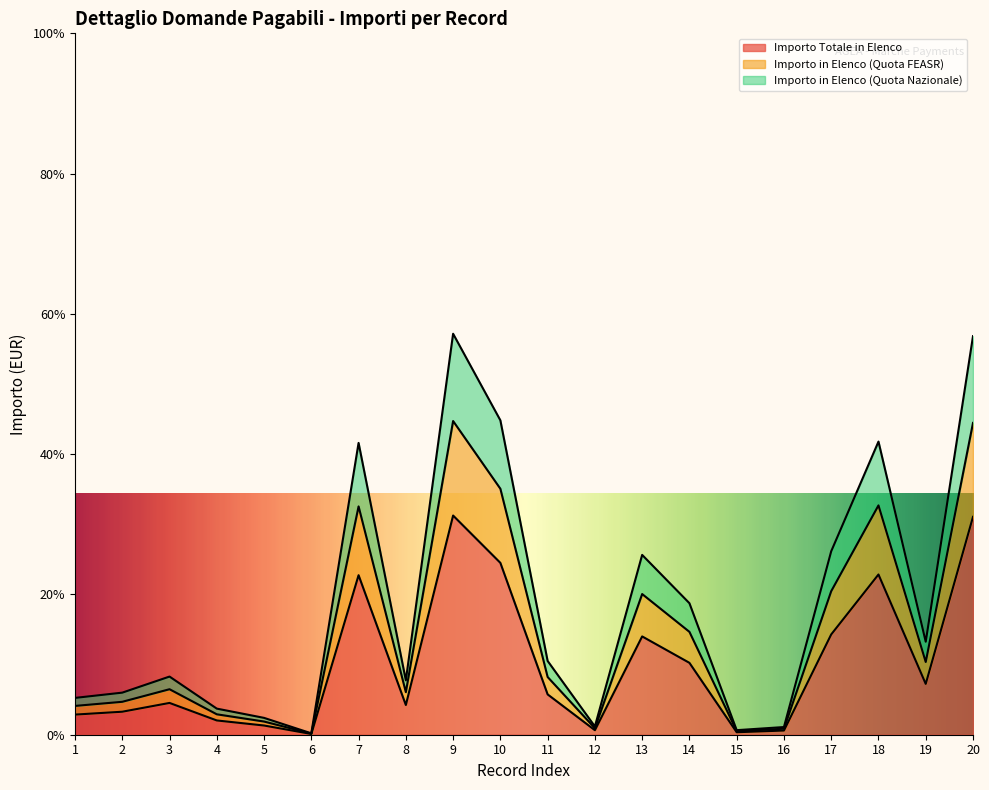

How many interior local valleys does the Importo in Elenco (Quota FEASR) series have?

5